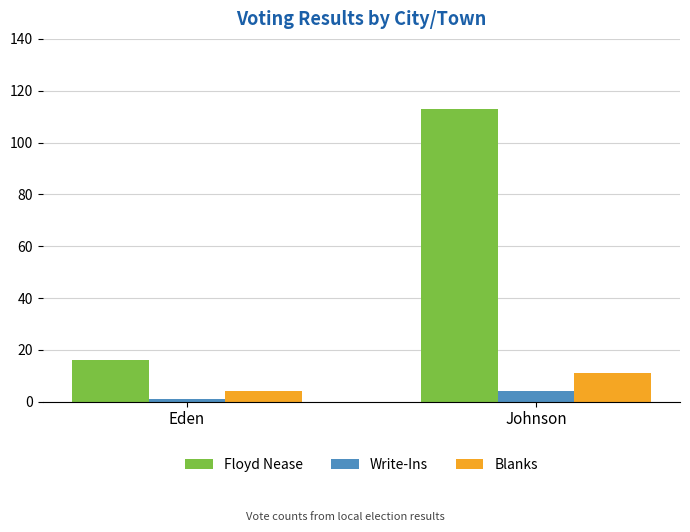

How many data points does each series have?

2